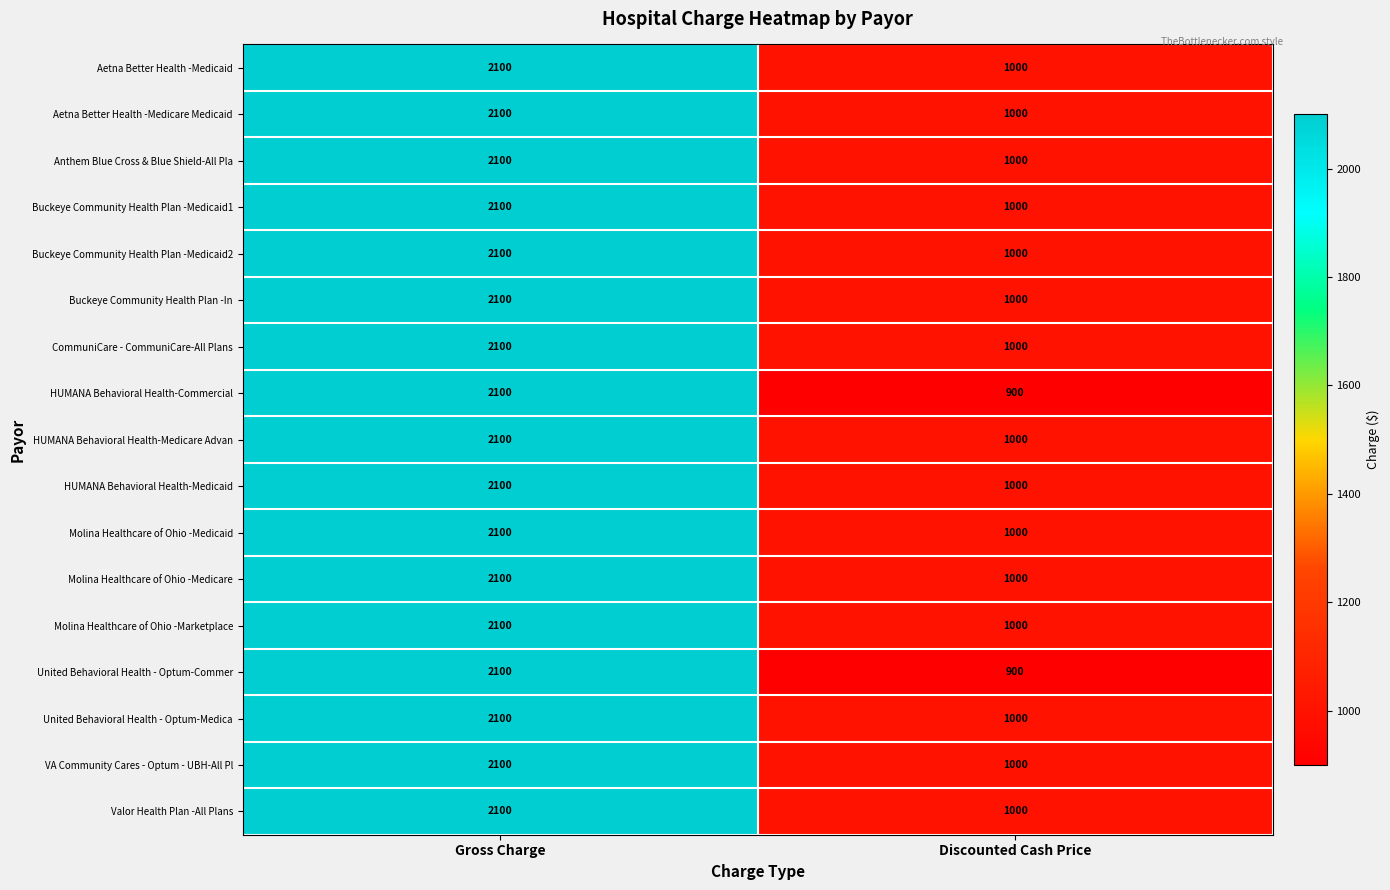

True or false: Molina Healthcare of Ohio -Marketplace has a value of 2100 at Gross Charge.

True